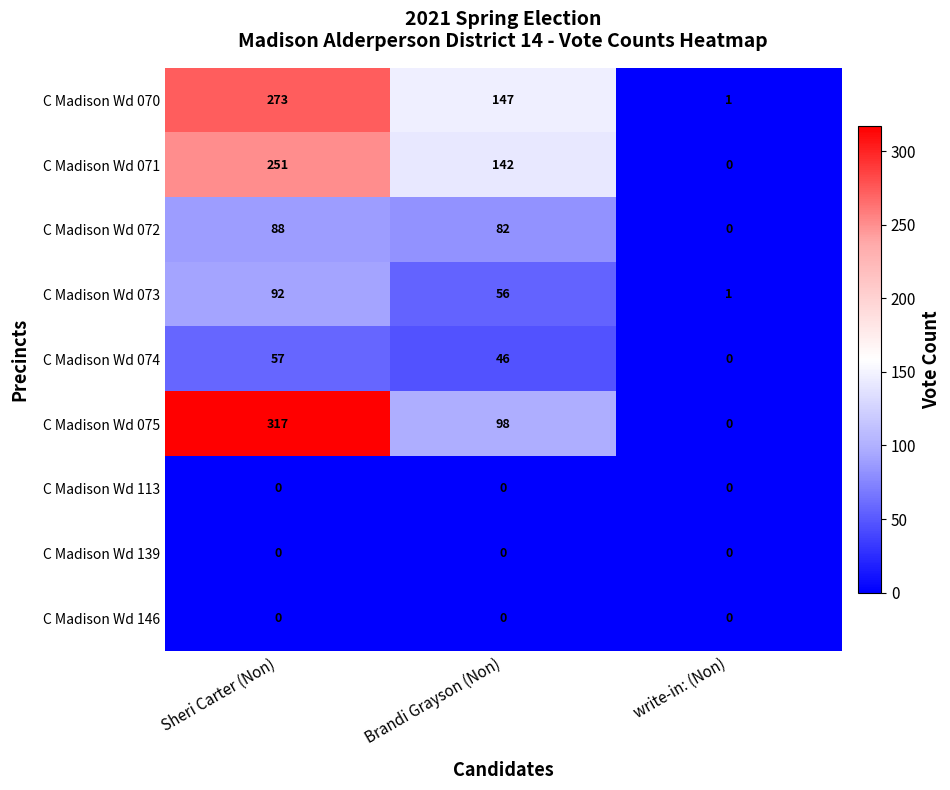

How many data points does each series have?

3